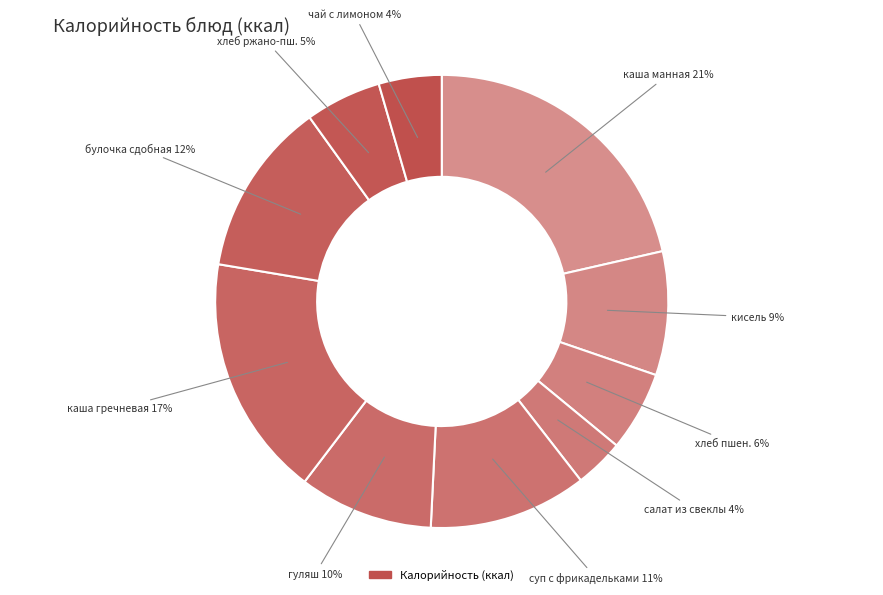

How many slices are in this pie chart?

10